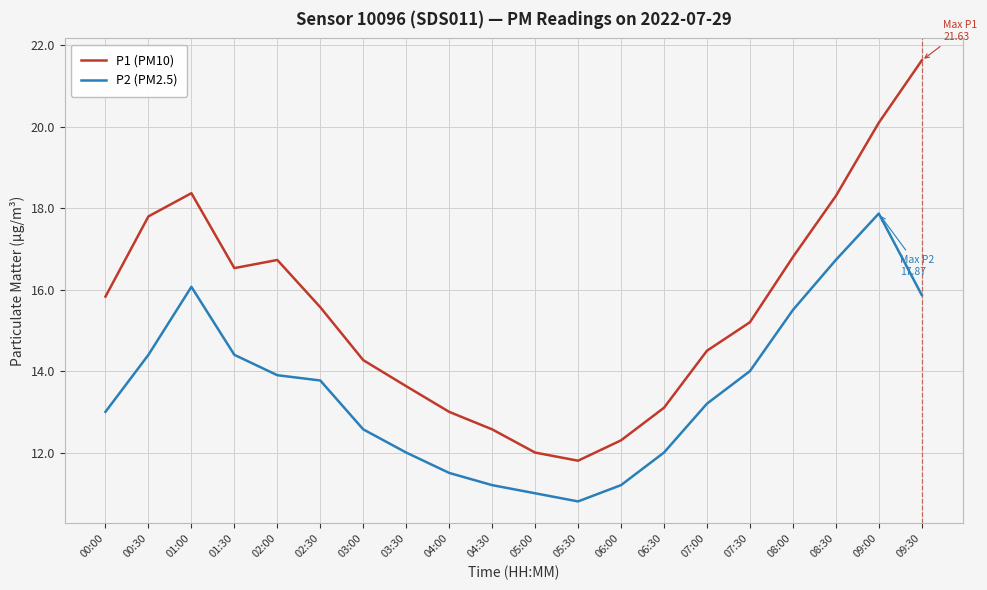

Reading left to right, what are all the values shown in this chart?

P1 (PM10): 15.8	17.8	18.4	16.5	16.7	15.6	14.3	13.6	13.0	12.6	12.0	11.8	12.3	13.1	14.5	15.2	16.8	18.3	20.1	21.6
P2 (PM2.5): 13.0	14.4	16.1	14.4	13.9	13.8	12.6	12.0	11.5	11.2	11.0	10.8	11.2	12.0	13.2	14.0	15.5	16.7	17.9	15.9